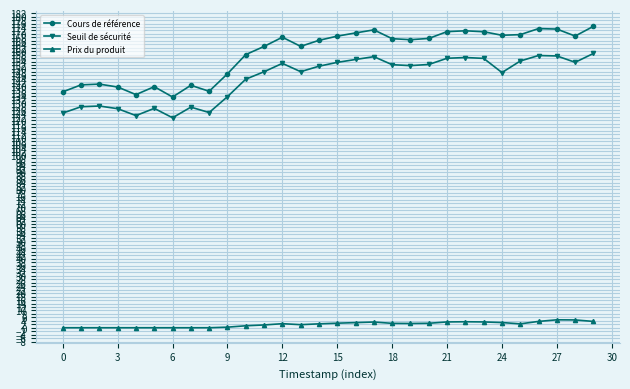

Which series has the widest spread of values?

Cours de référence